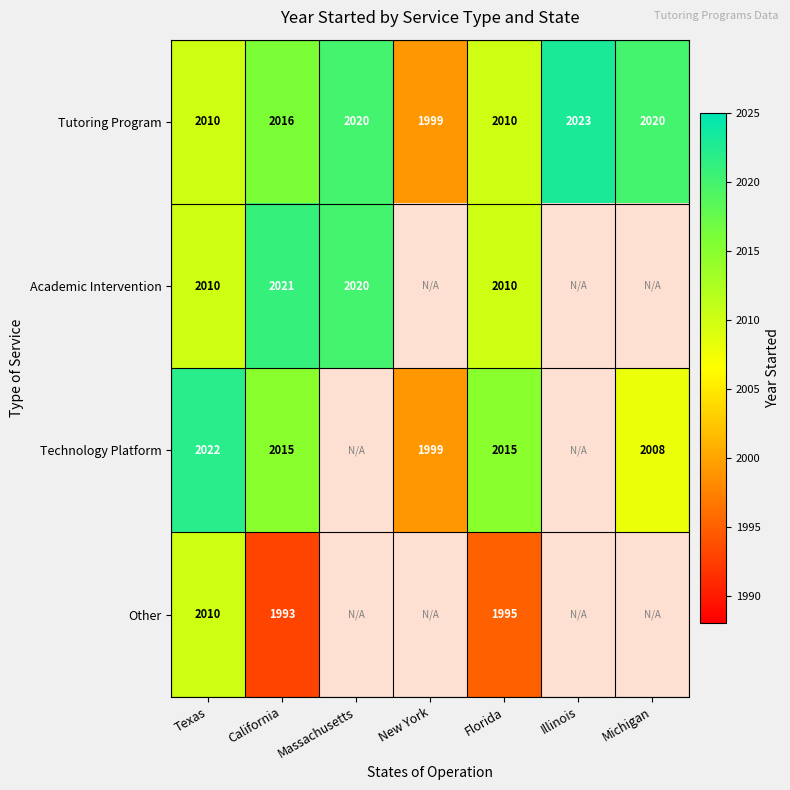

What is the spread (max minus min) of values at Florida?

20